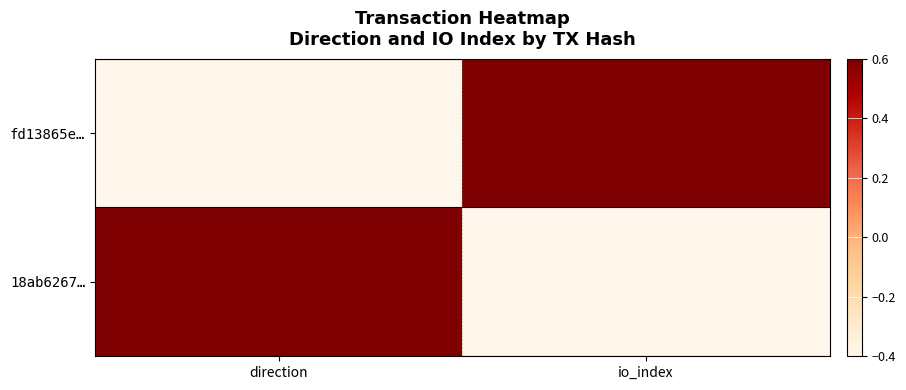

At which category is the sum across all series the highest?

direction